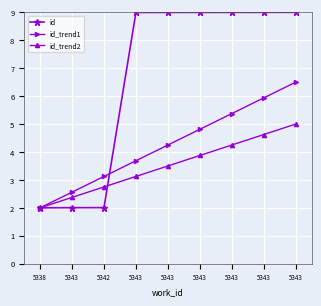

What is the average value of the id series?

6.7